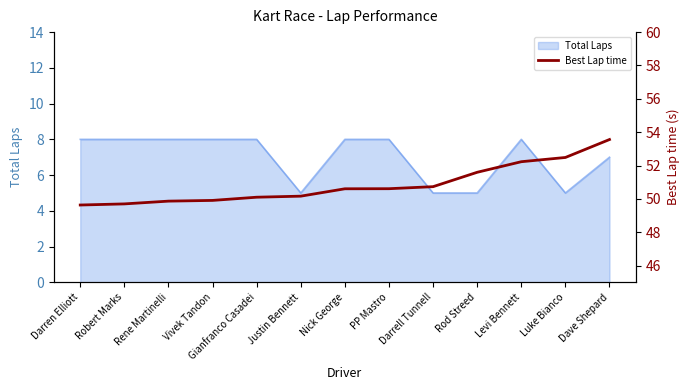

Reading left to right, extract all data points from this chart.

49.6	49.7	49.9	49.9	50.1	50.2	50.6	50.6	50.7	51.6	52.2	52.5	53.6